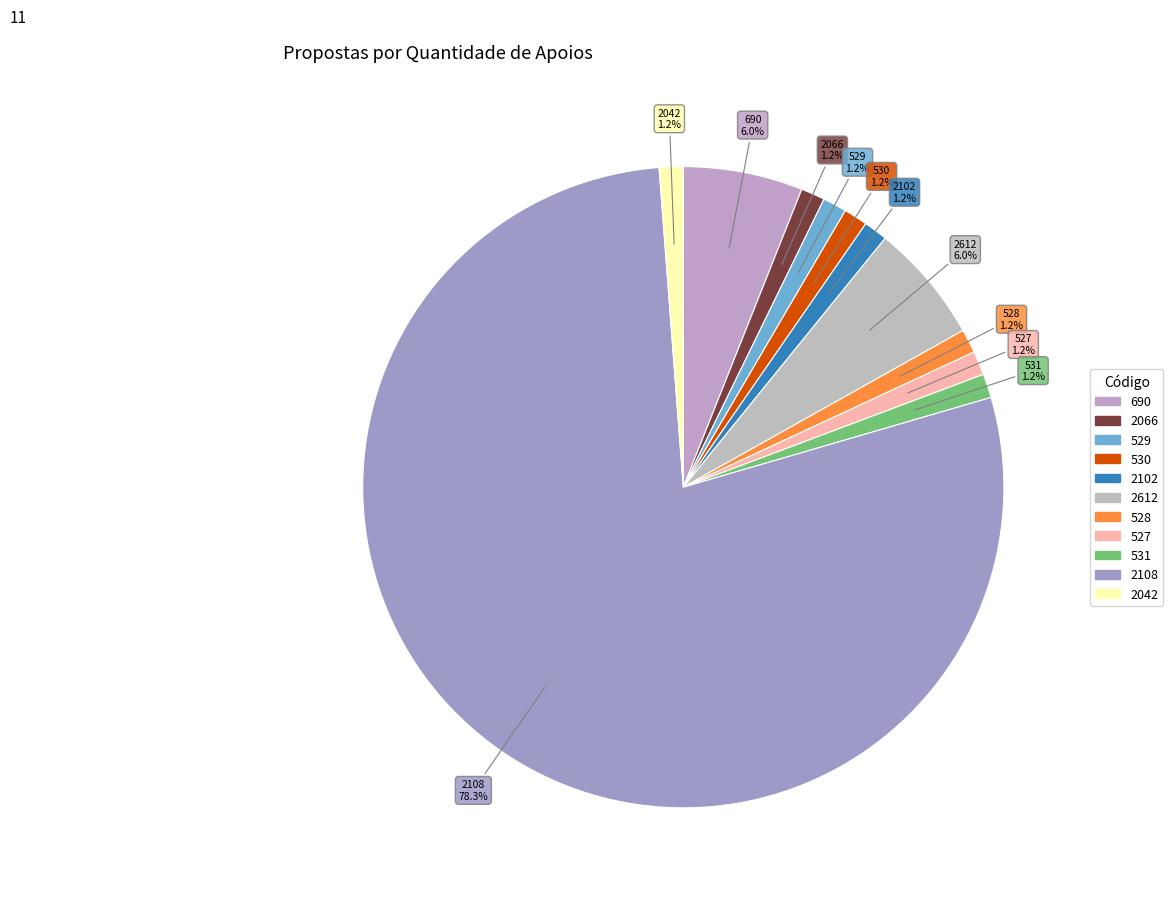

How many segments does this pie chart have?

11